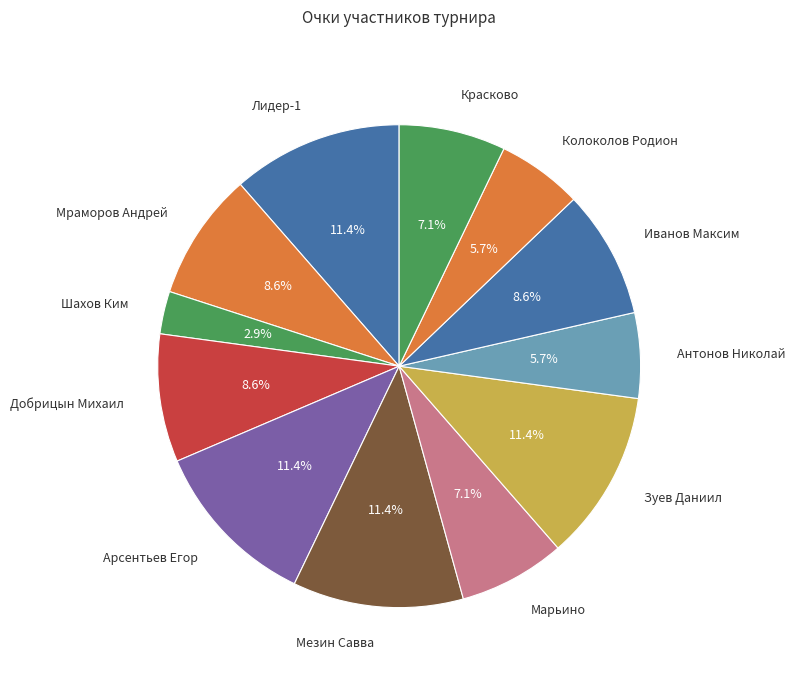

To the nearest percent, what is the average slice percentage?

8%